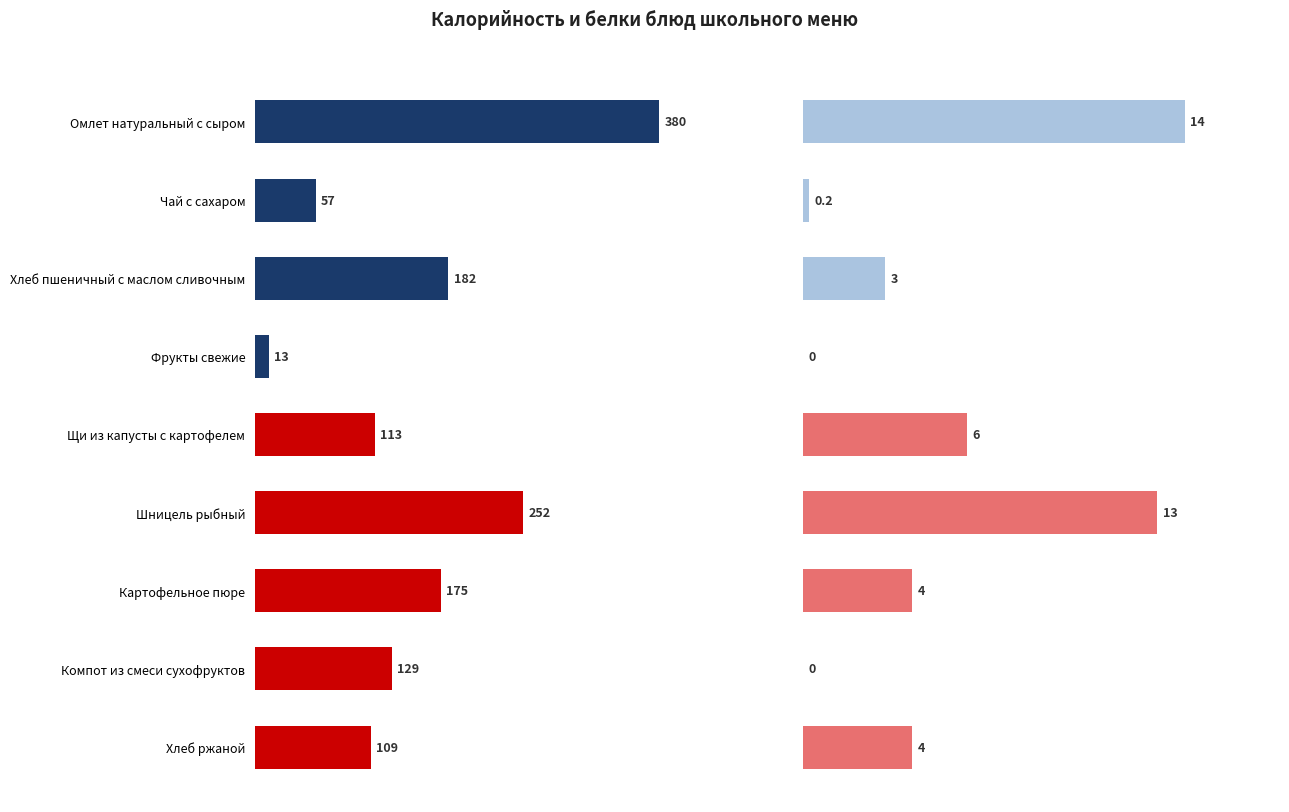

Which has a higher value, 150 or 400?

400